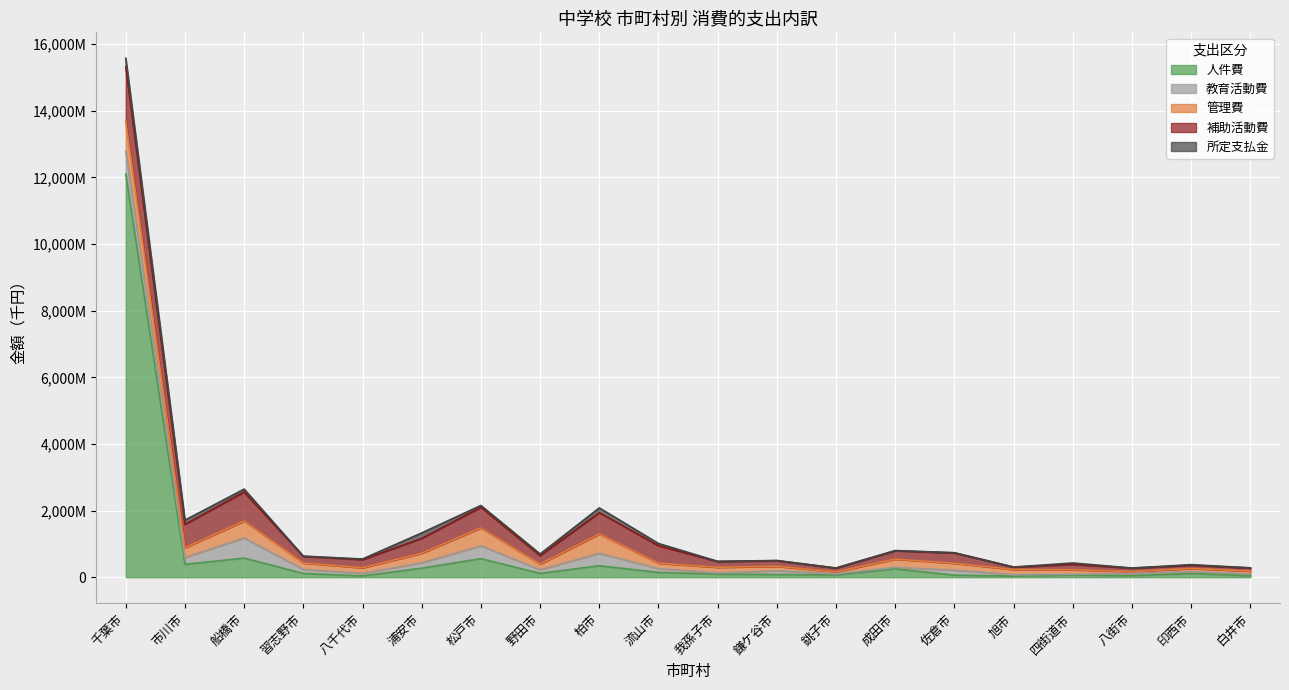

What is the difference between the second highest and second lowest values in the 管理費 series?

522078